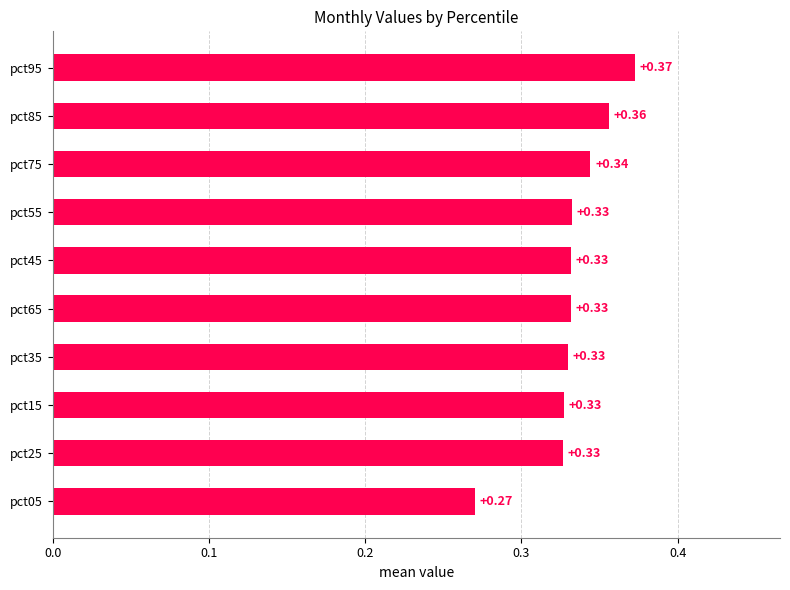

Between pct05 and pct45, which is larger?

pct45